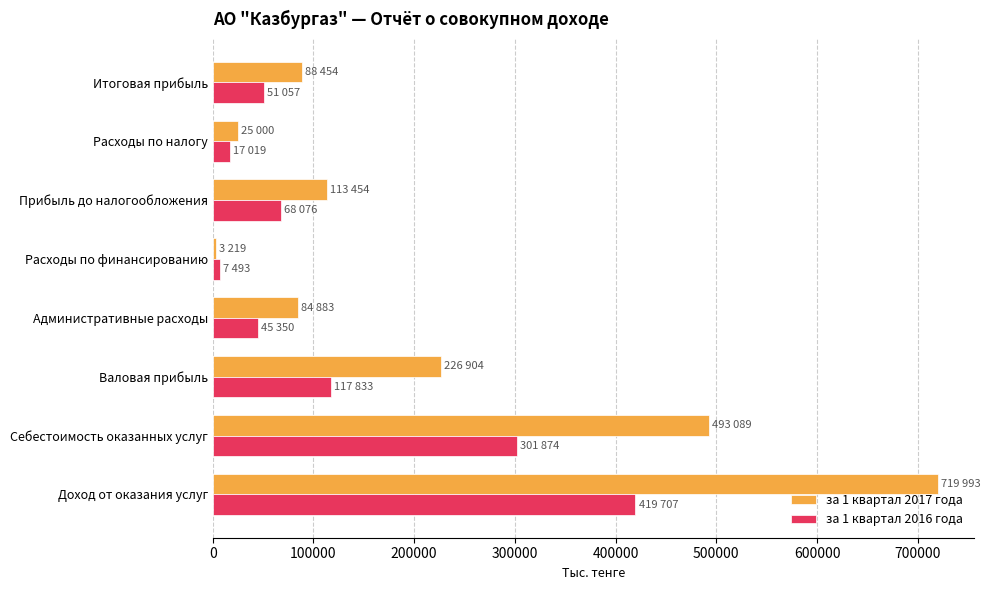

What is the highest value of the за 1 квартал 2017 года series?

719993